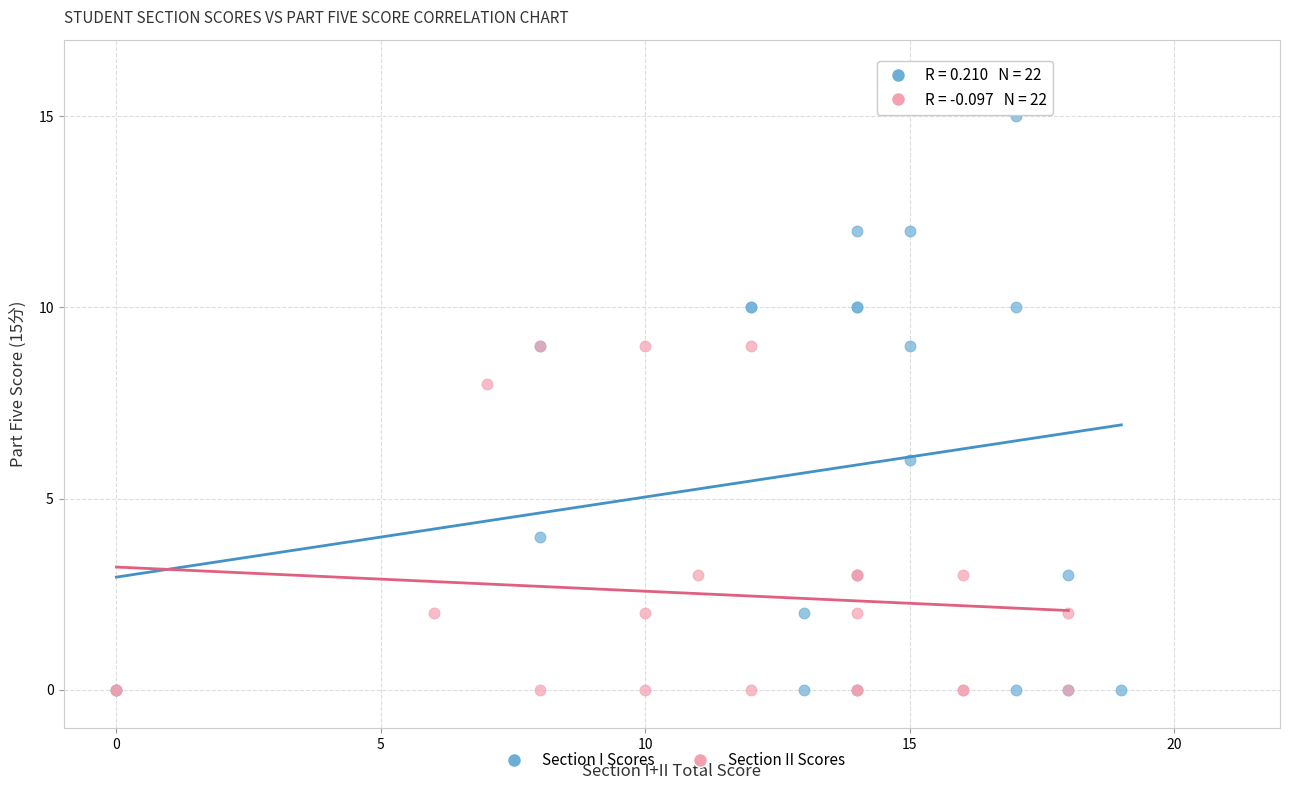

Which series has the largest Y range (max minus min)?

Section I Scores